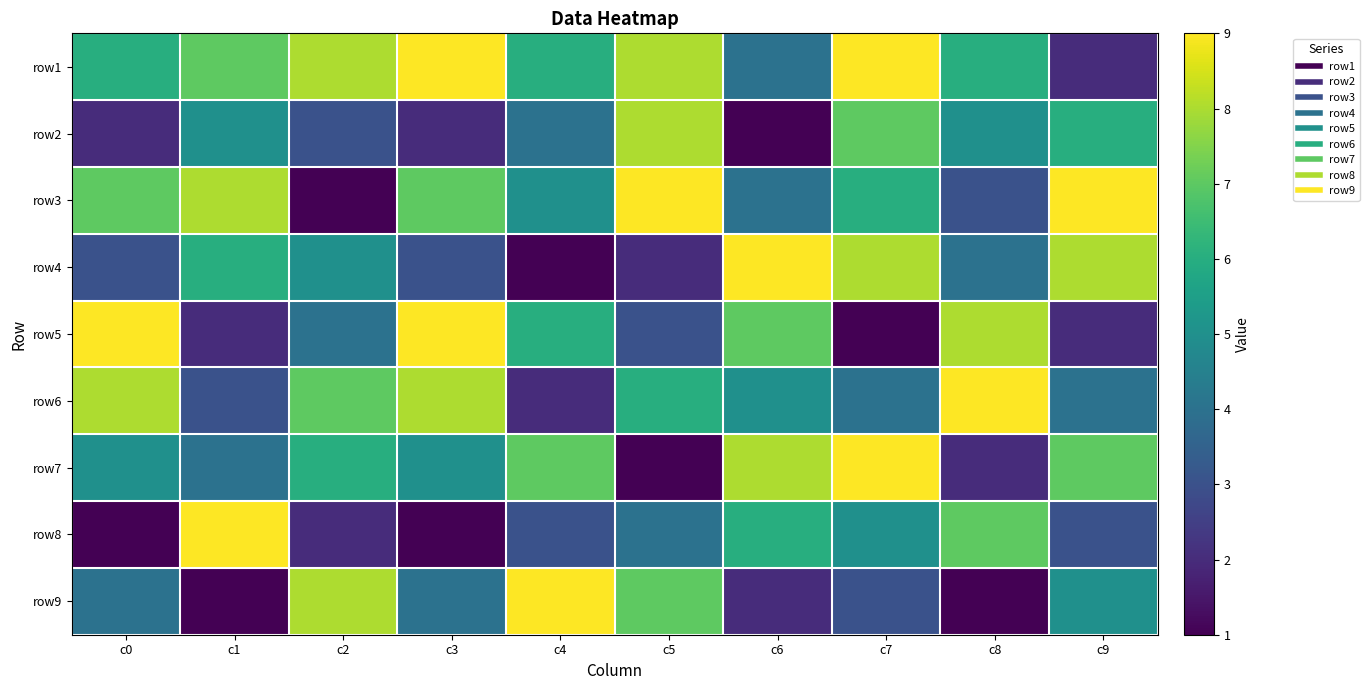

Count the number of categories in the chart.

10